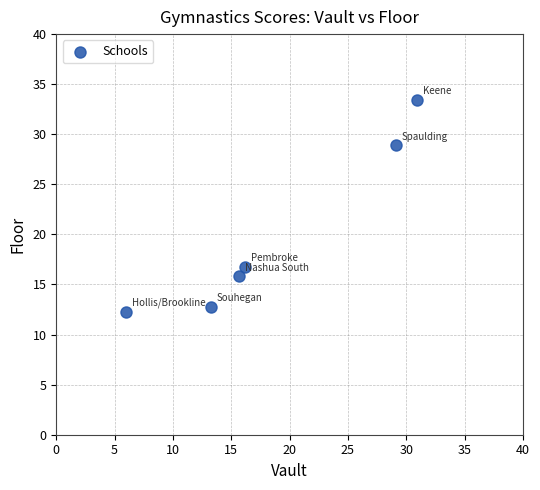

What is the range of X values (max minus min)?

25.0